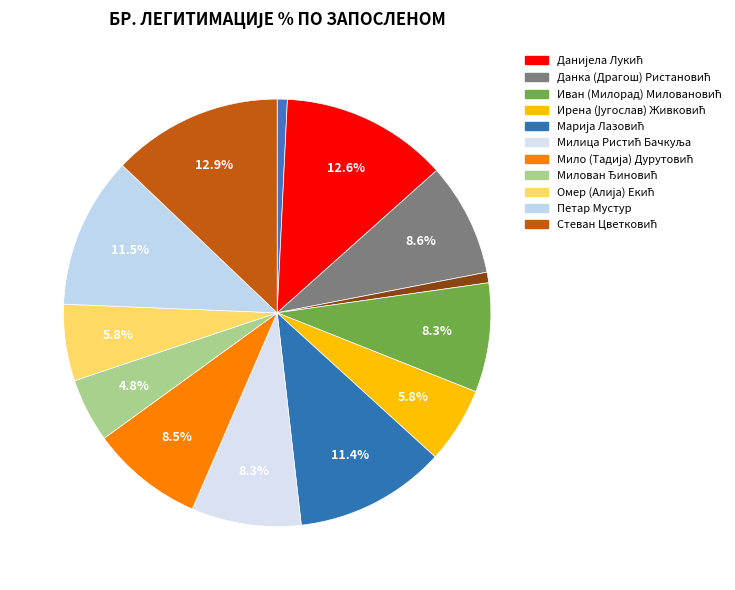

Count the number of slices in the pie.

13